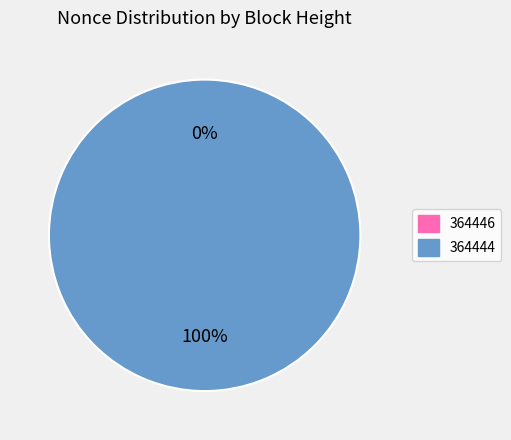

To the nearest percent, what is the average slice percentage?

50%